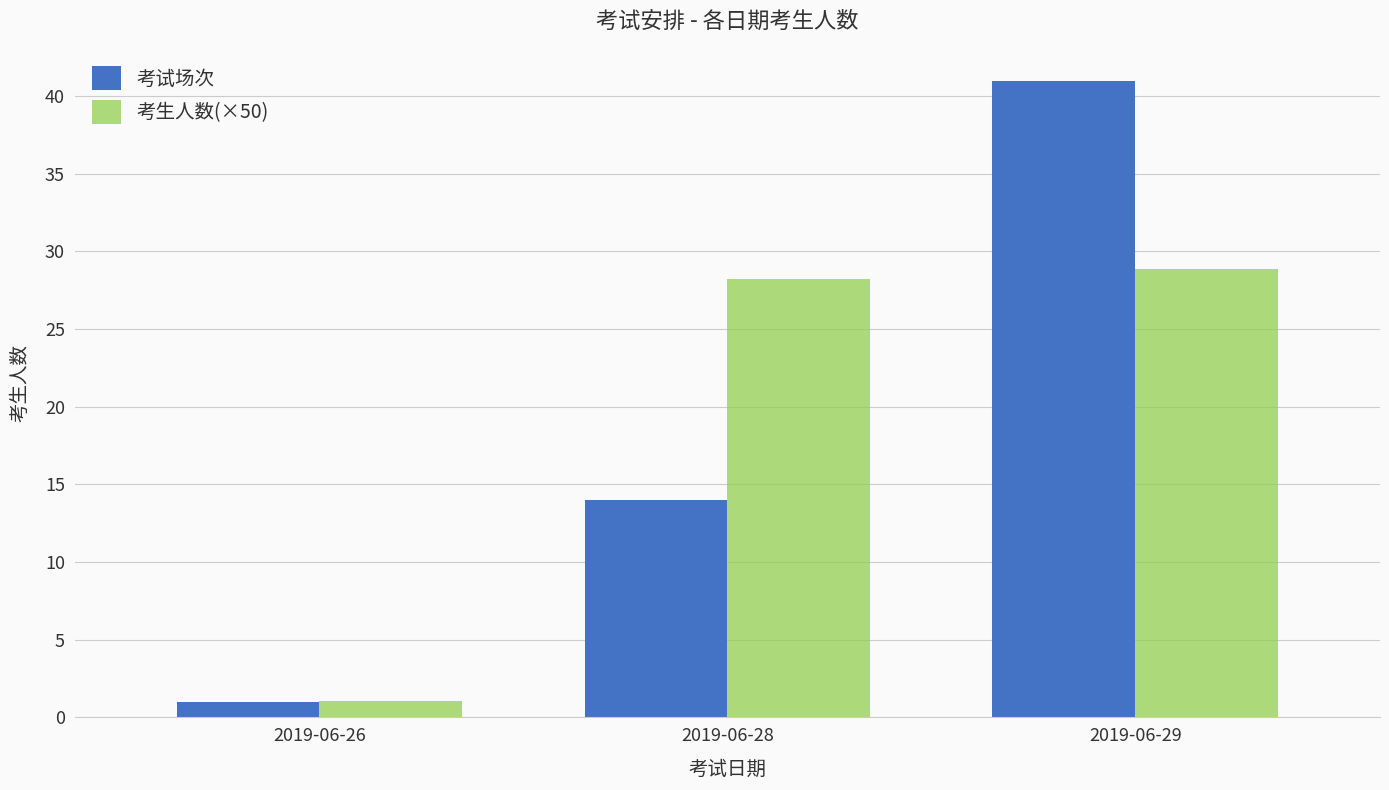

What is the approximate value of 考试场次 at 2019-06-29?

41.0